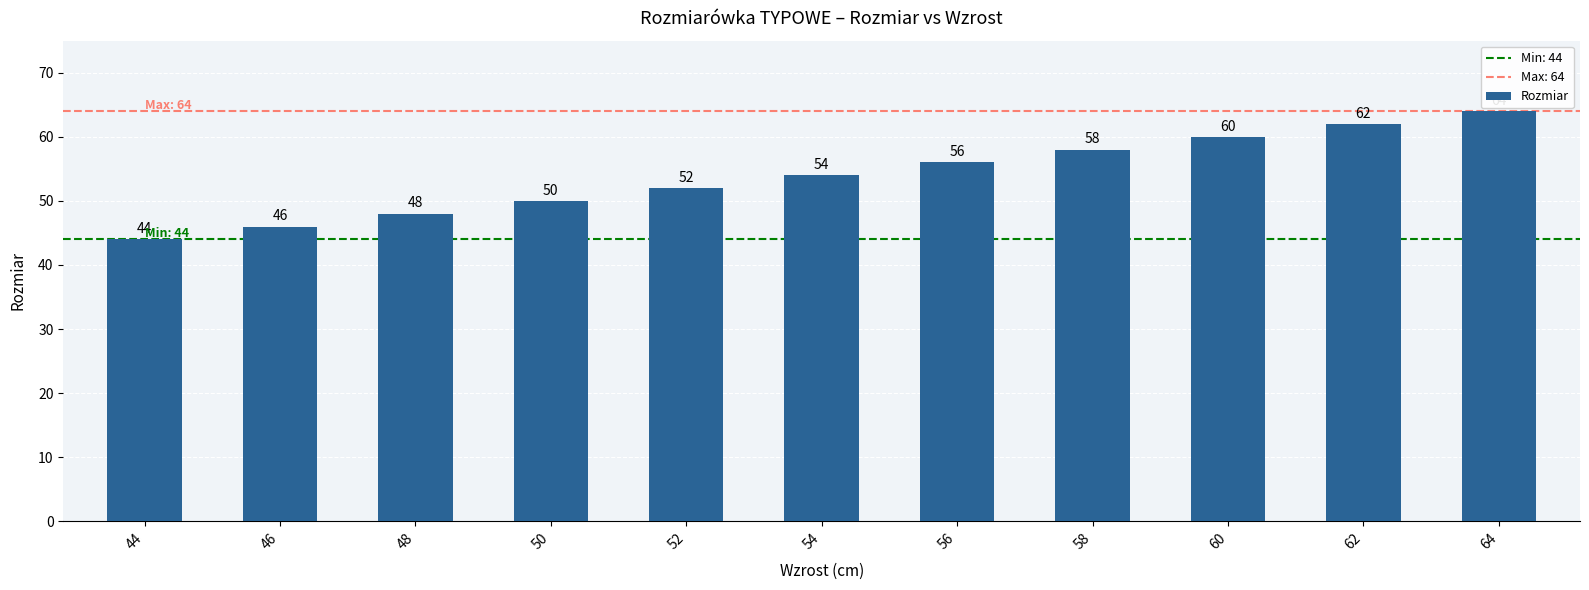

Which label corresponds to the smallest value in the chart?

44